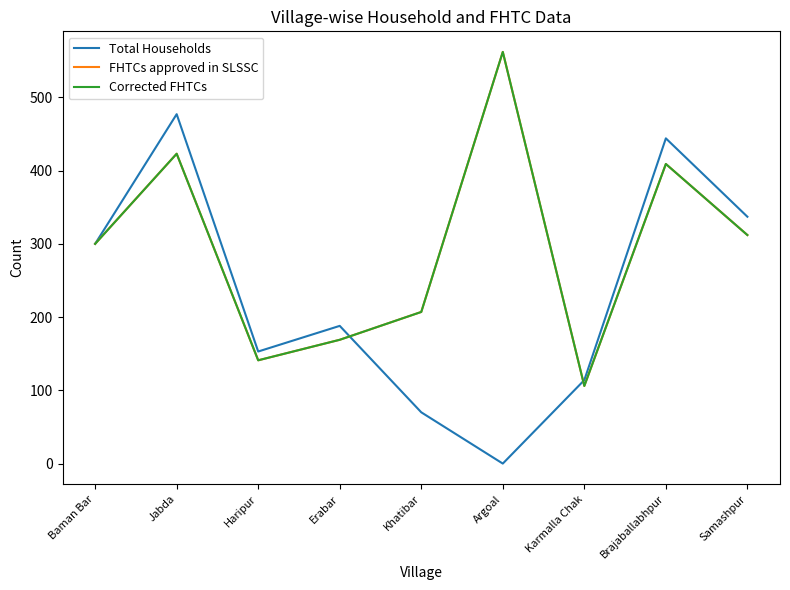

True or false: Total Households has a value of 0 at Argoal.

True